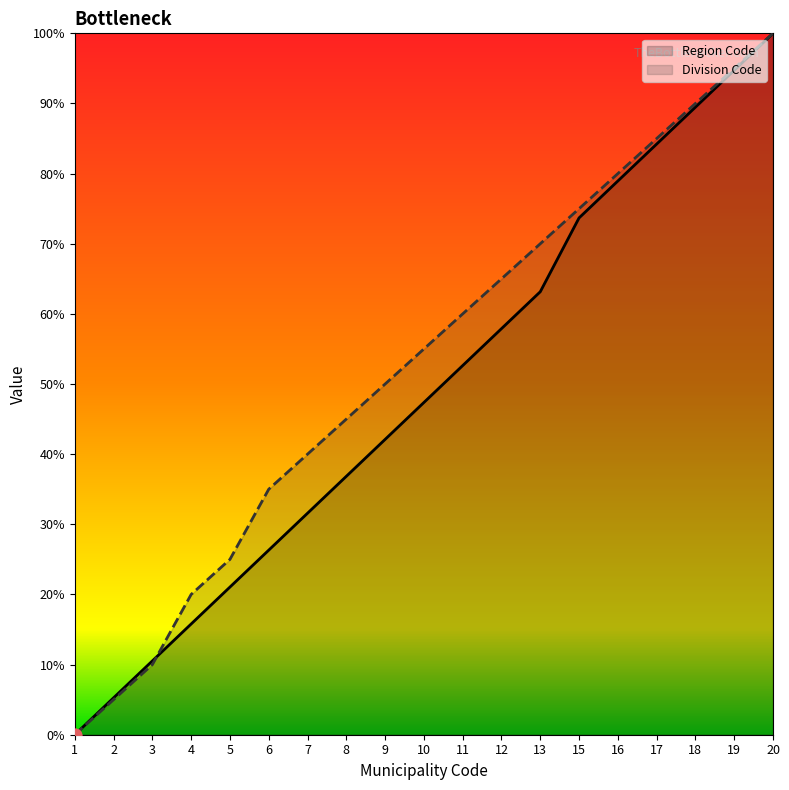

What is the total value across all series at 5?

46.1